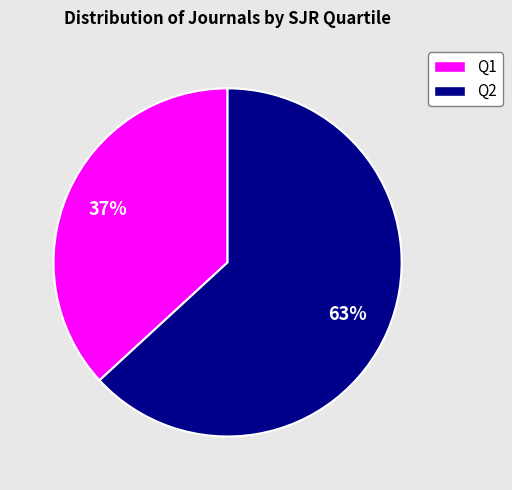

Rank the categories by value from lowest to highest.

Q1, Q2